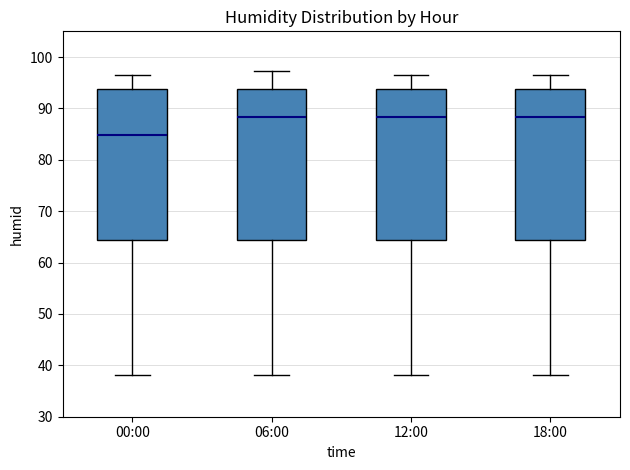

Where does the median line of the box for 12:00 sit on the y-axis? The values are not printed on the chart, so give them approximately, as read against the axis.

88